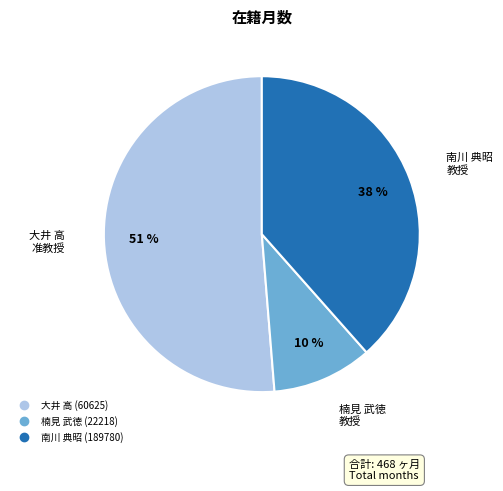

Does any single category account for the majority?

Yes